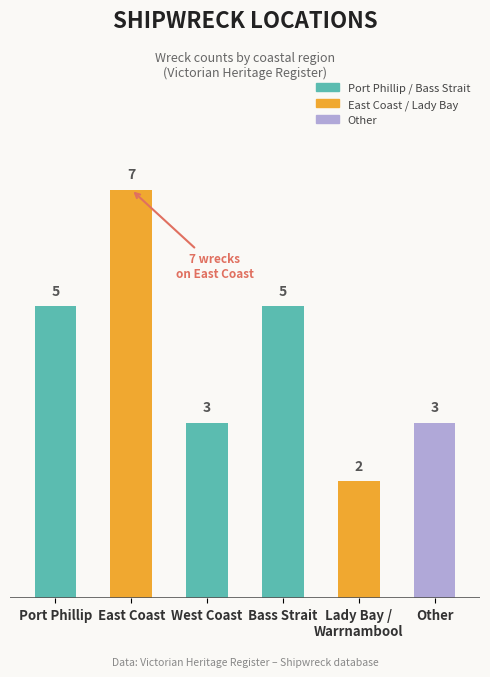

Does the chart contain stacked bars?

No